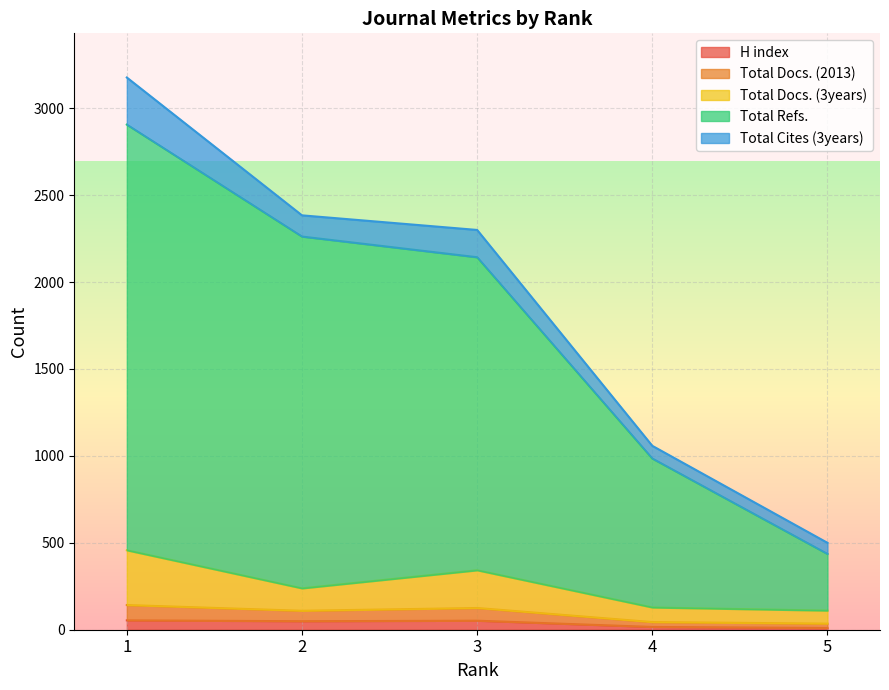

Which series changed the most between 1 and 4?

Total Refs.